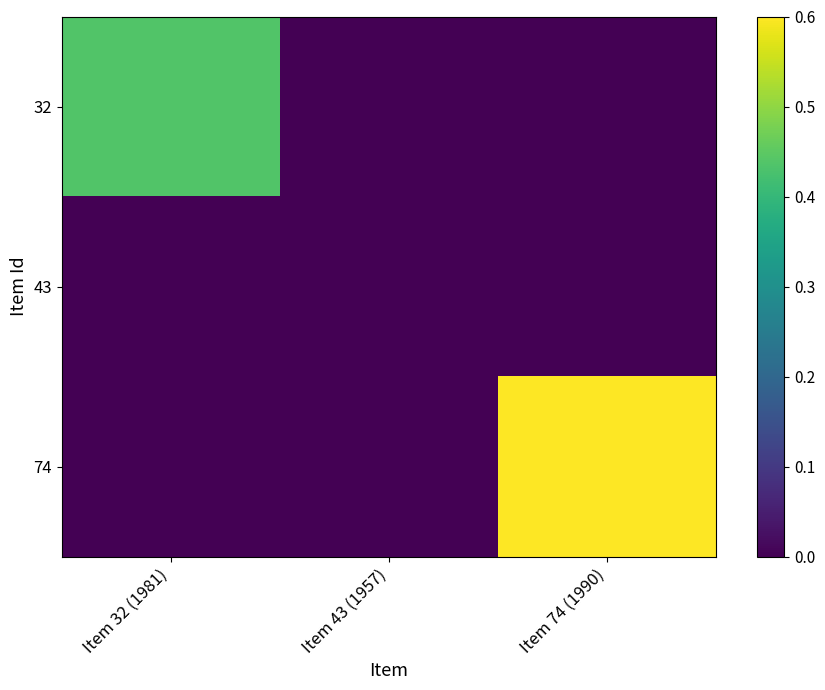

List the series in order of their peak value, highest first.

74, 32, 43